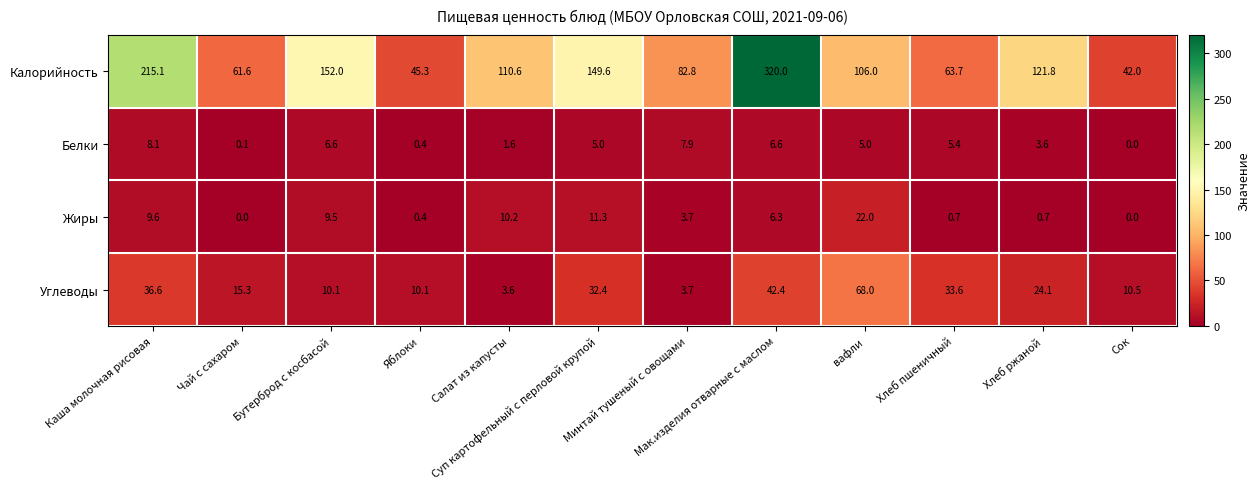

What is the greatest value displayed?

320.0